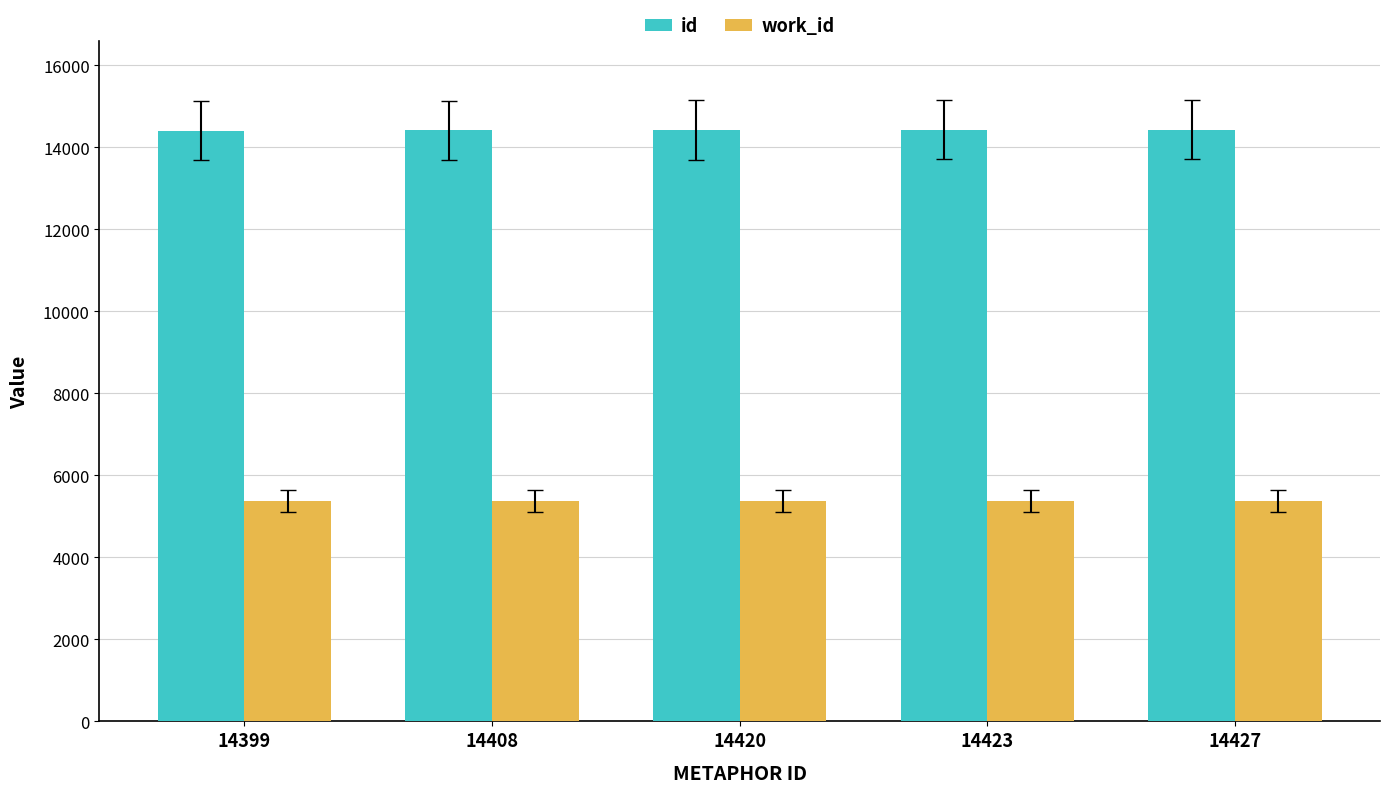

How many data points in id are less than 14420?

2